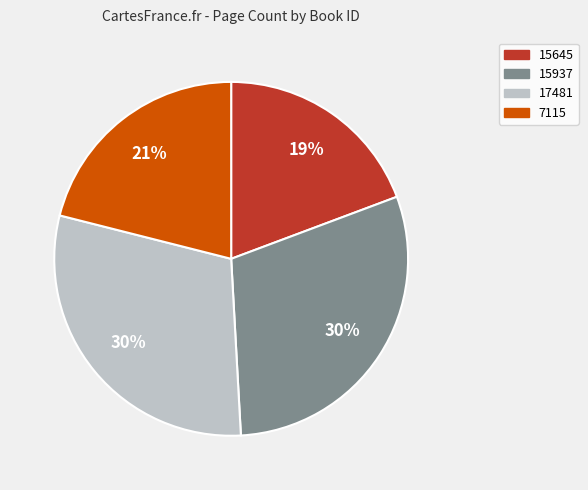

Does any single category account for the majority?

No